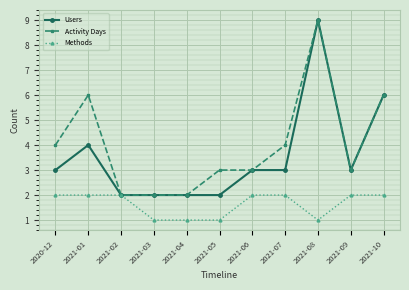

True or false: Activity Days has a value of 9 at 2021-08.

True